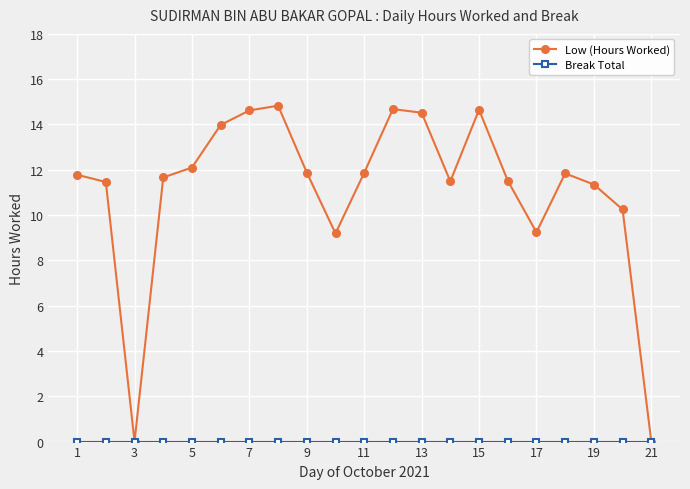

How many categories are shown in the chart?

21